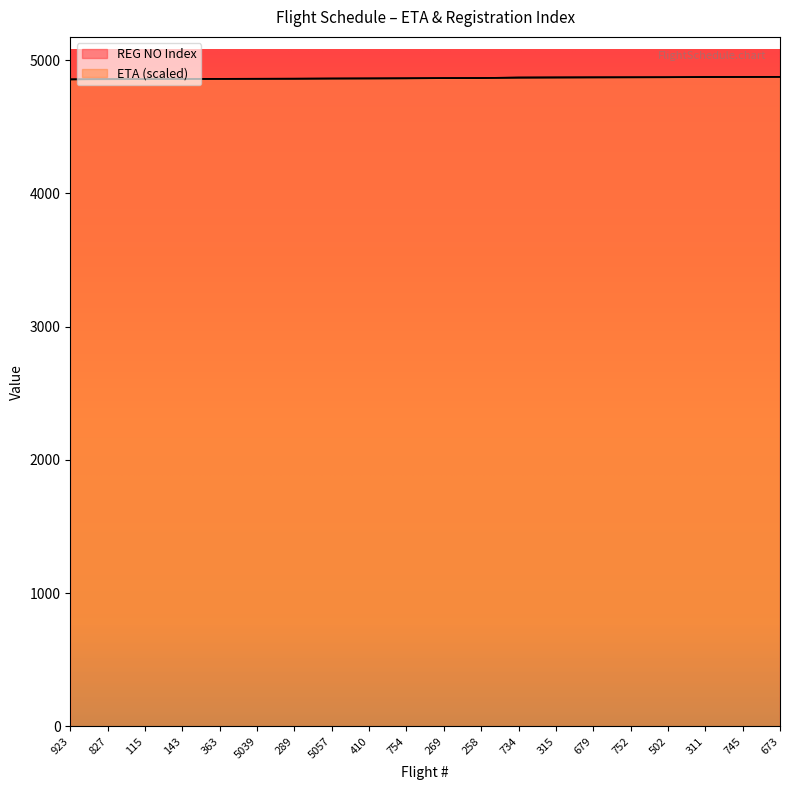

What is the spread (max minus min) of values at 679?

2.3